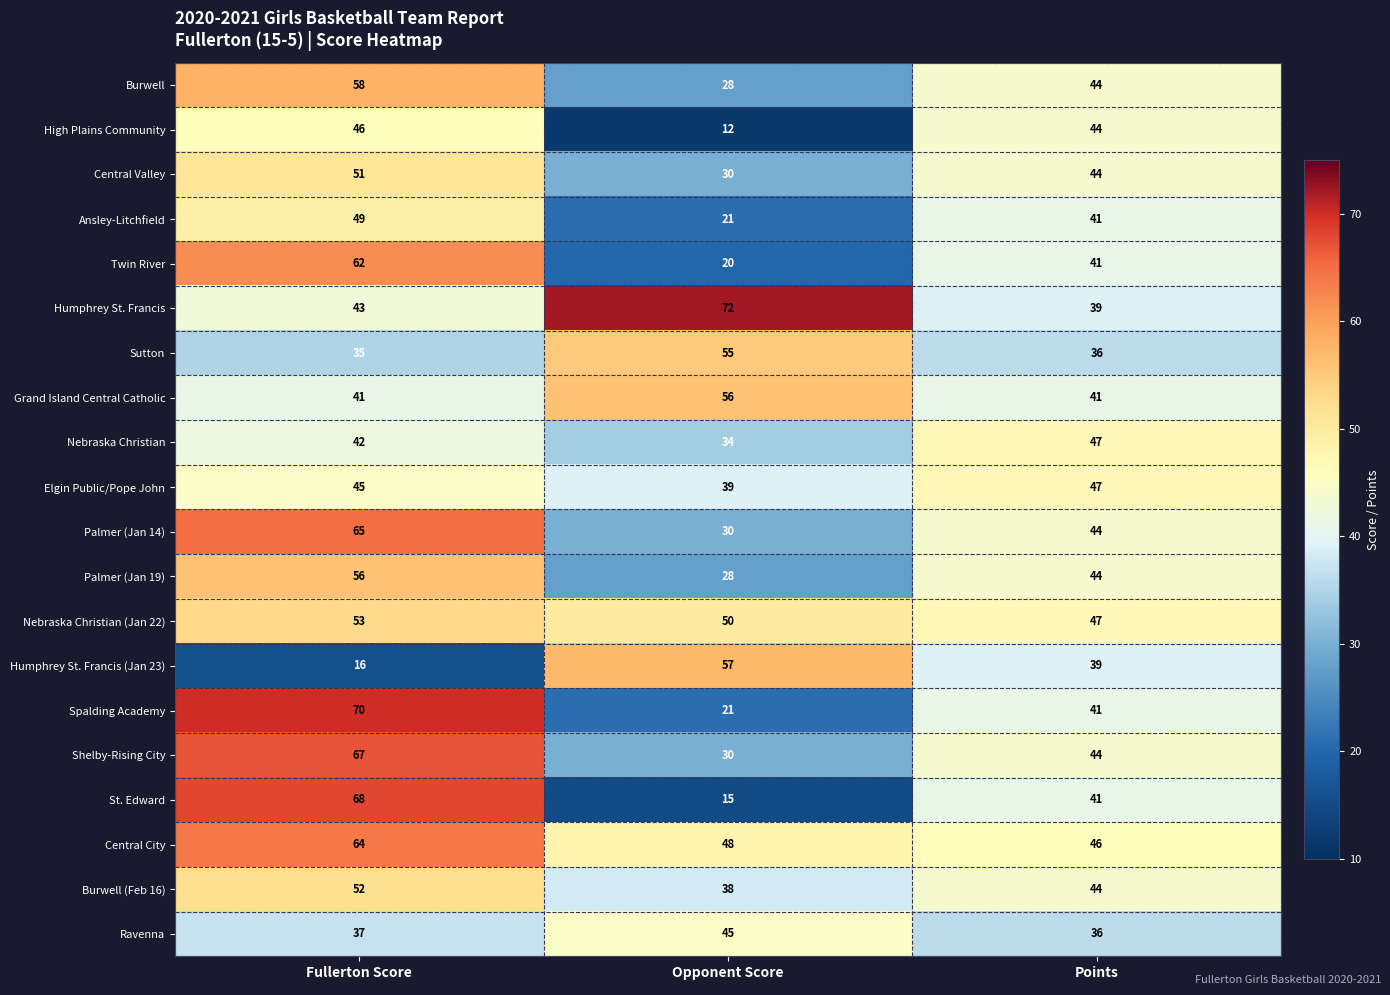

Is it true that Nebraska Christian equals 75 at Fullerton Score?

False